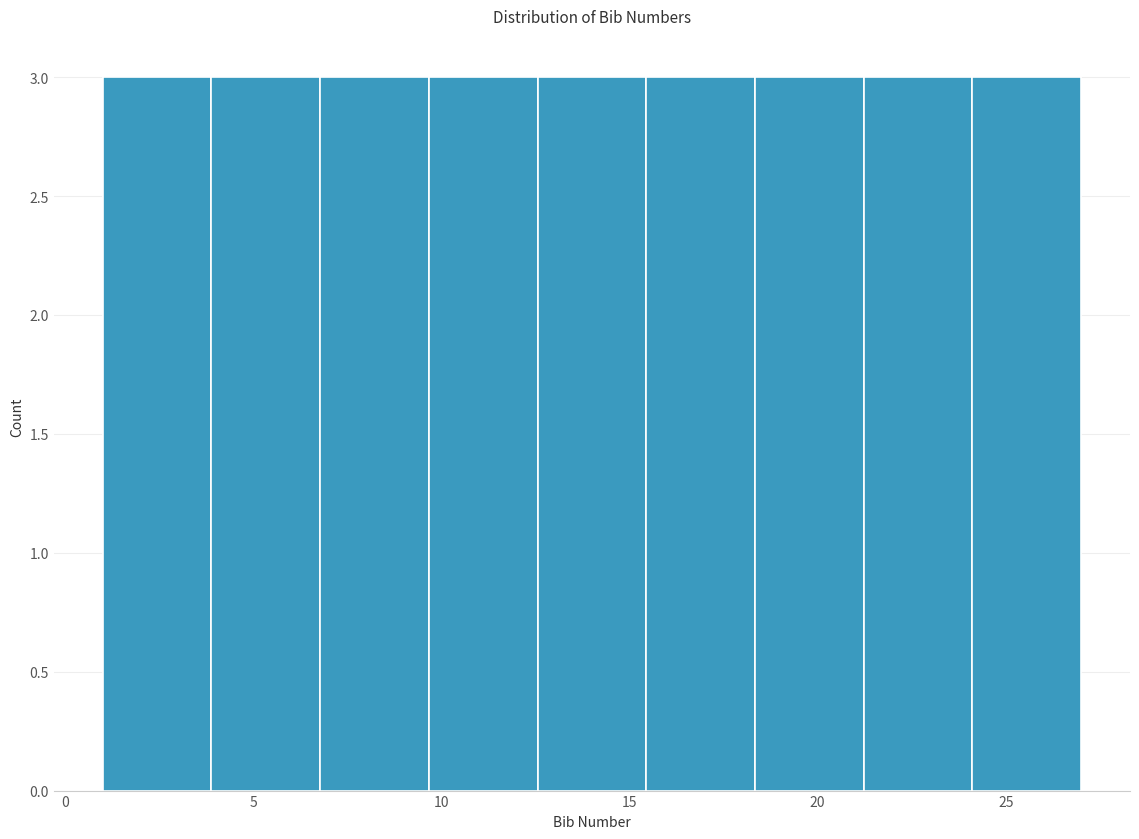

Reading left to right, list every bar in this chart as the range it spans on the x-axis followed by its height. Neither the bar edges nor the heights are printed on the chart, so give them approximately, as read against the axes.

1.0 to 4.0: 3
4.0 to 7.0: 3
7.0 to 9.5: 3
9.5 to 12.5: 3
12.5 to 15.5: 3
15.5 to 18.5: 3
18.5 to 21.0: 3
21.0 to 24.0: 3
24.0 to 27.0: 3